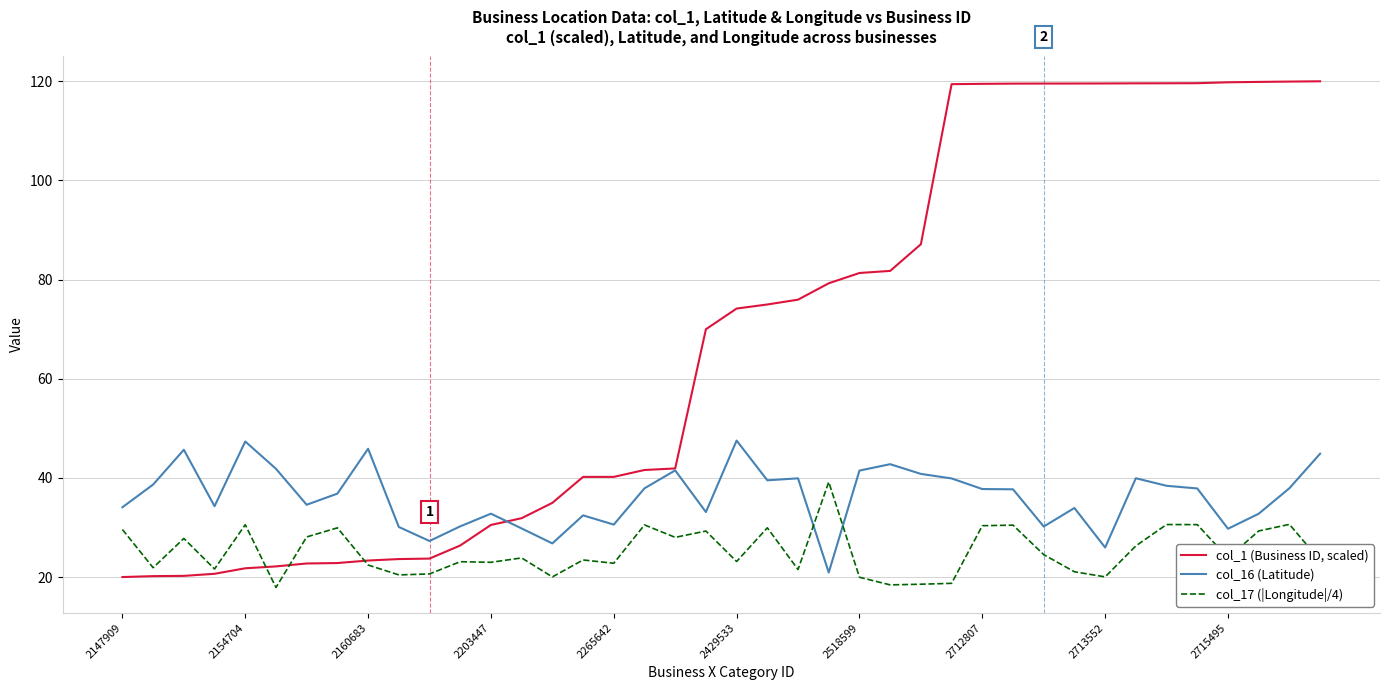

List the series in order of their overall mean, lowest first.

col_17 (|Longitude|/4), col_16 (Latitude), col_1 (Business ID, scaled)